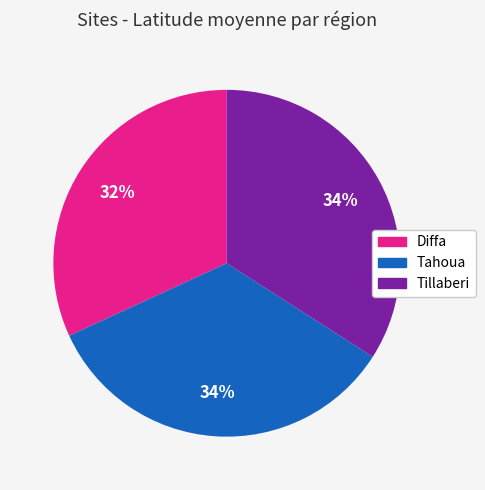

Does any single category account for the majority?

No